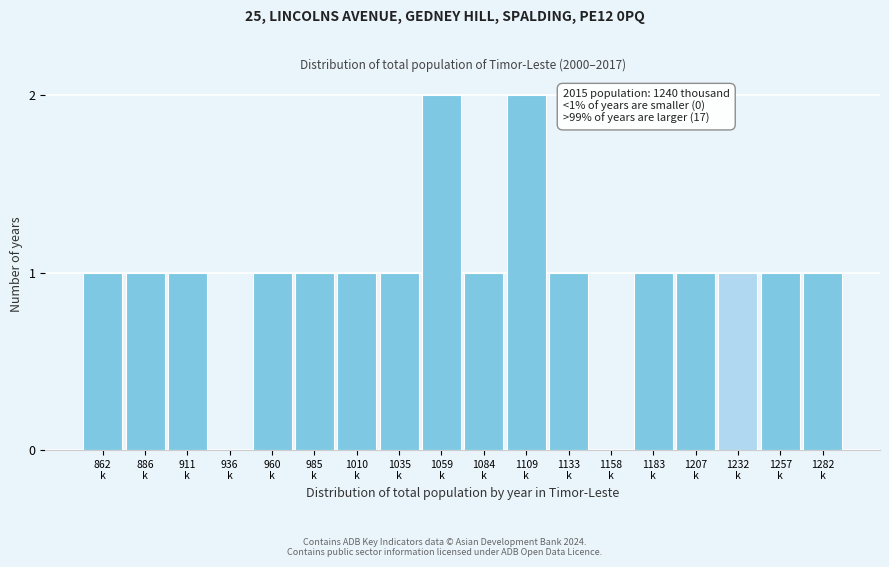

What is the sum of all values?

18